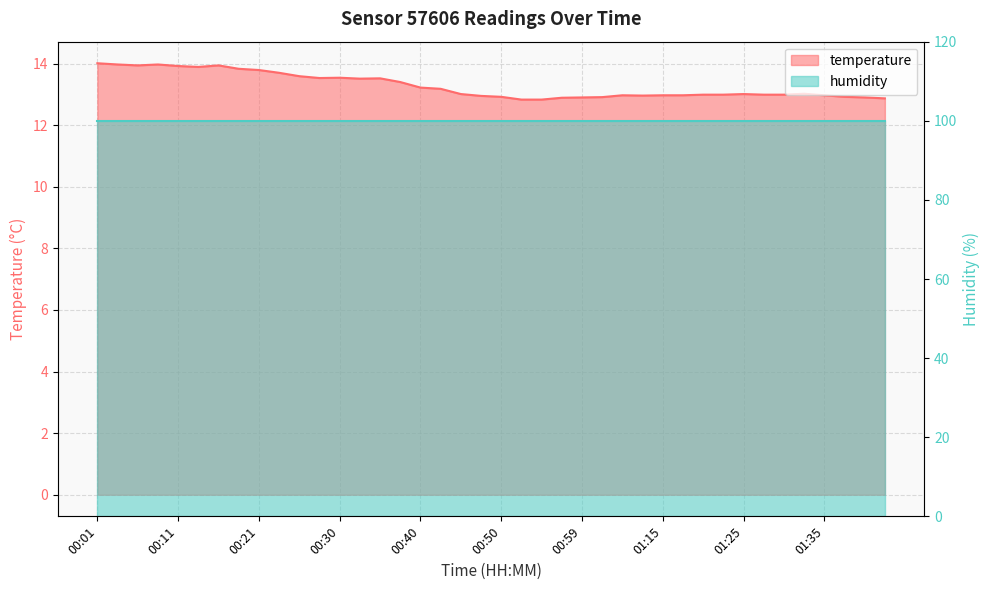

List the labels in order of value, smallest first.

00:52, 00:55, 01:42, 00:57, 00:59, 01:40, 01:02, 00:50, 01:37, 00:47, 01:10, 01:04, 01:15, 01:18, 01:35, 01:20, 01:22, 01:28, 01:30, 00:45, 01:25, 01:33, 00:42, 00:40, 00:38, 00:33, 00:35, 00:28, 00:30, 00:25, 00:23, 00:21, 00:18, 00:13, 00:11, 00:06, 00:16, 00:04, 00:08, 00:01